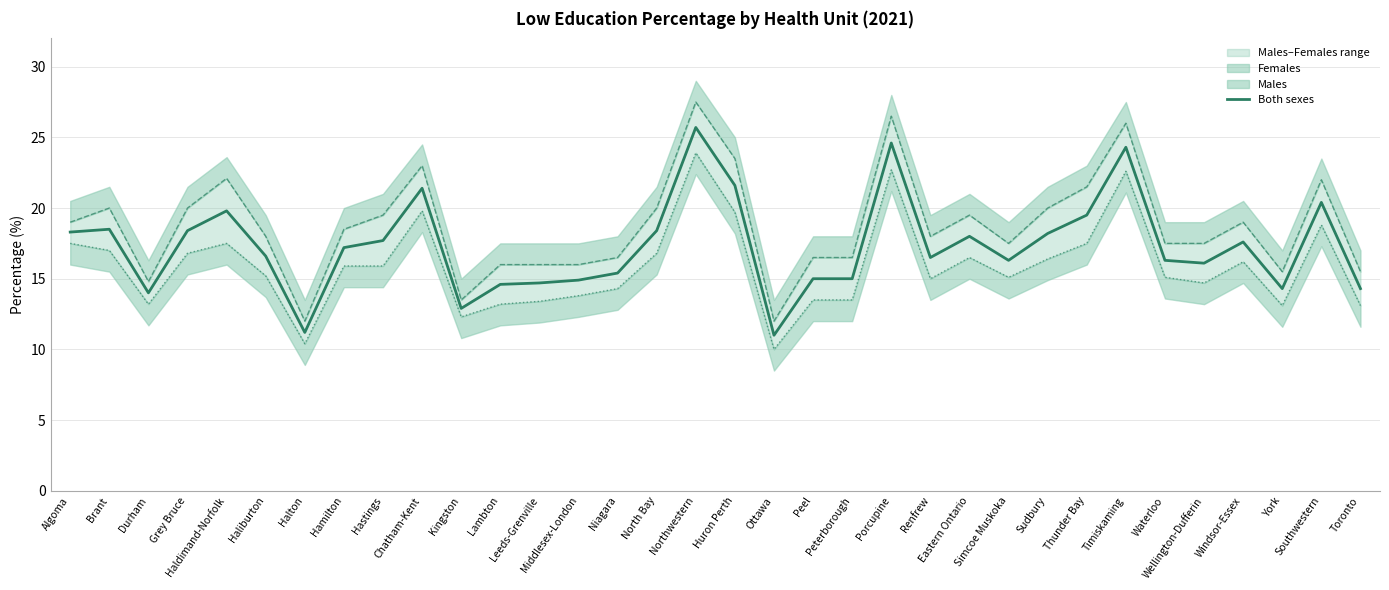

At which category does the data reach its first local peak?

Brant